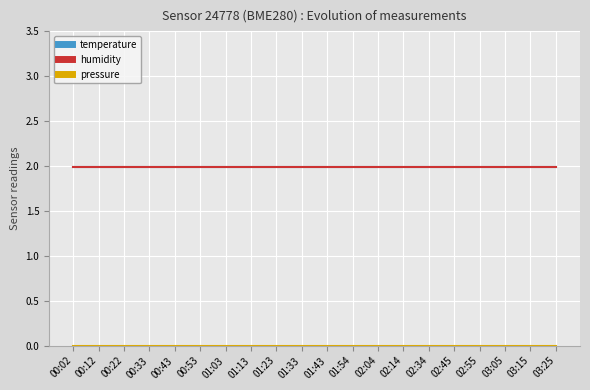

How many lines are shown in the chart?

3